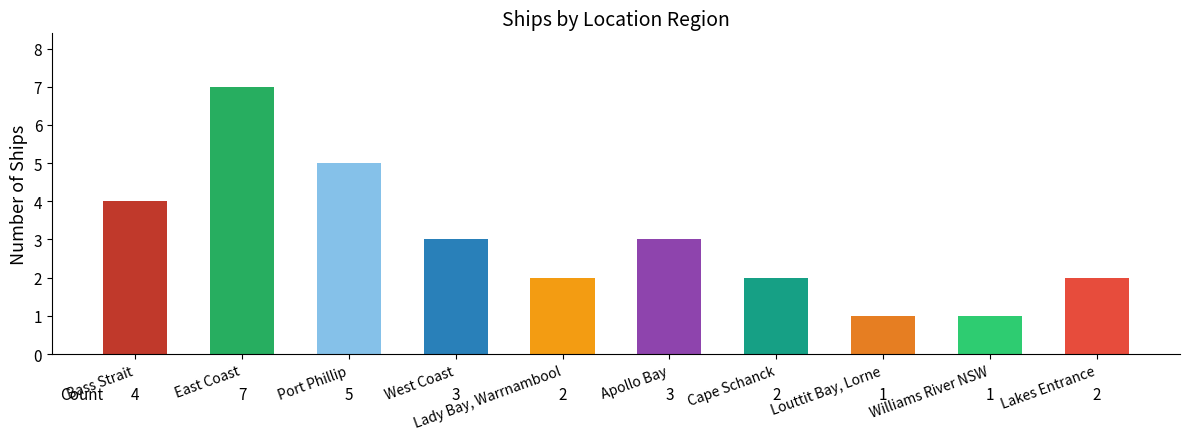

What is the value of the 1st bar from the left?

4